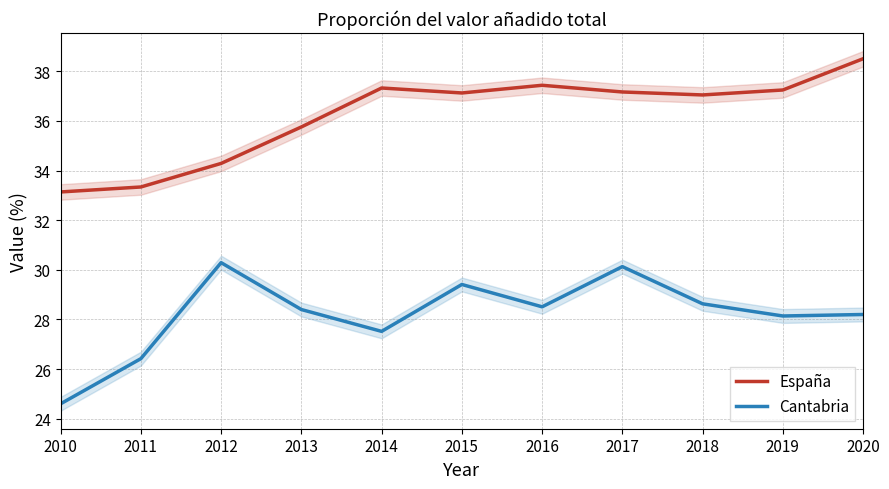

Between 2011 and 2015, which series saw the biggest shift?

España